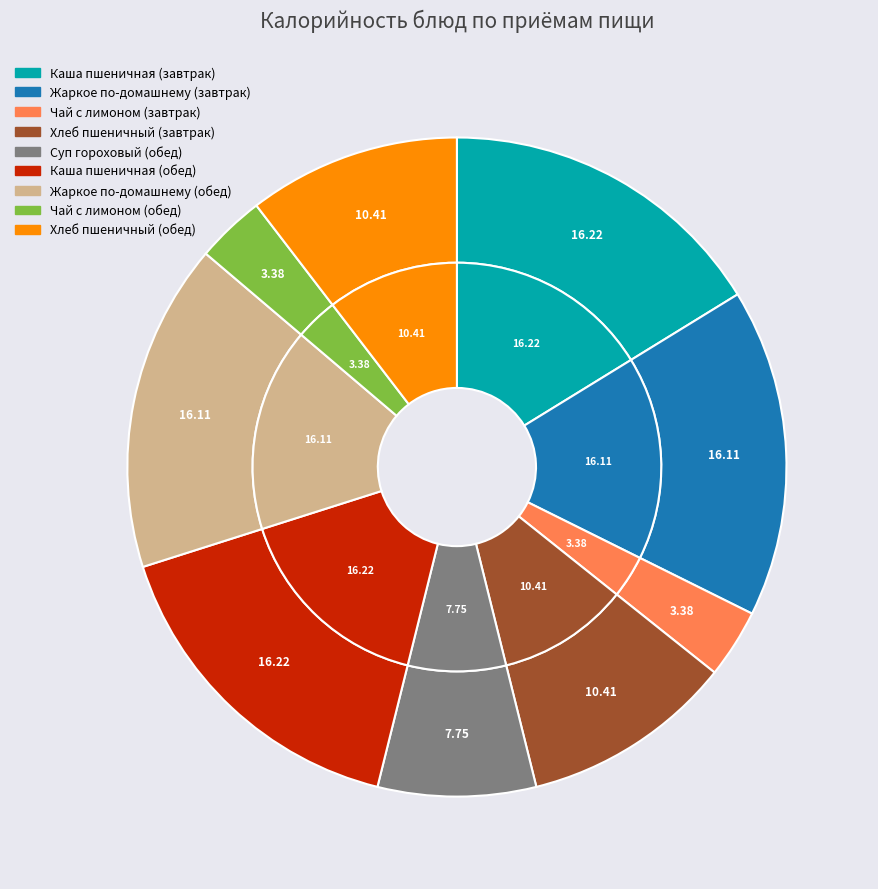

Is the sum of Суп гороховый (обед) and Хлеб пшеничный (обед) greater than half?

No